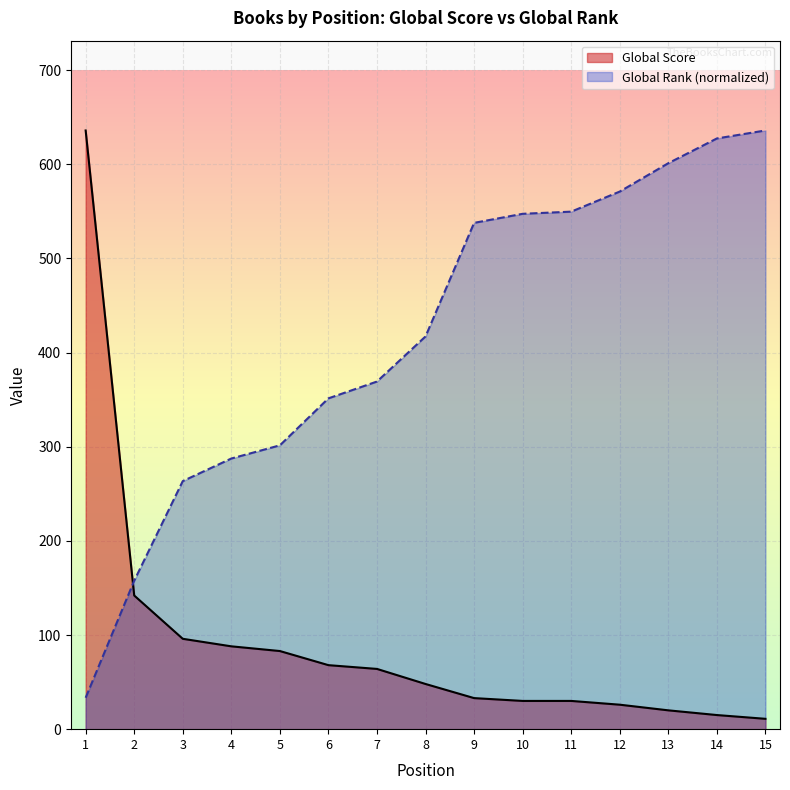

What is the total value across all series at 13?

621.2